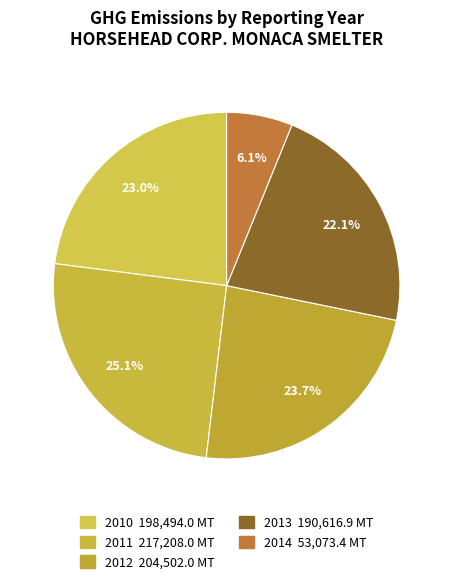

What is the total percentage of 2011 and 2012?

48.8%